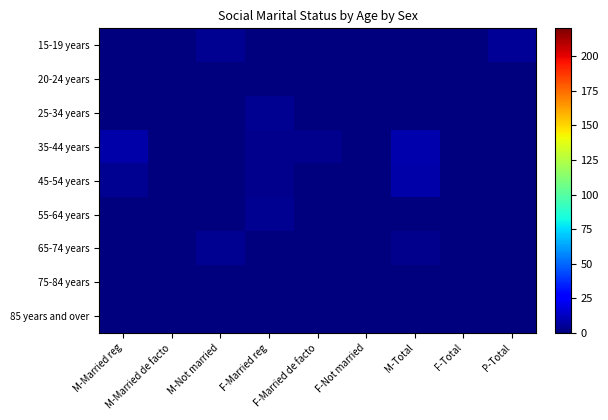

What is the maximum value shown in the chart?

9